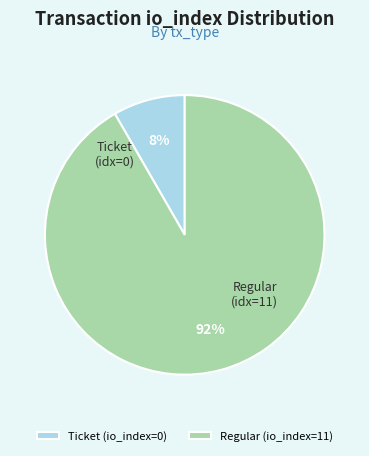

Is it true that Ticket (io_index=0) is 15% of the pie?

False